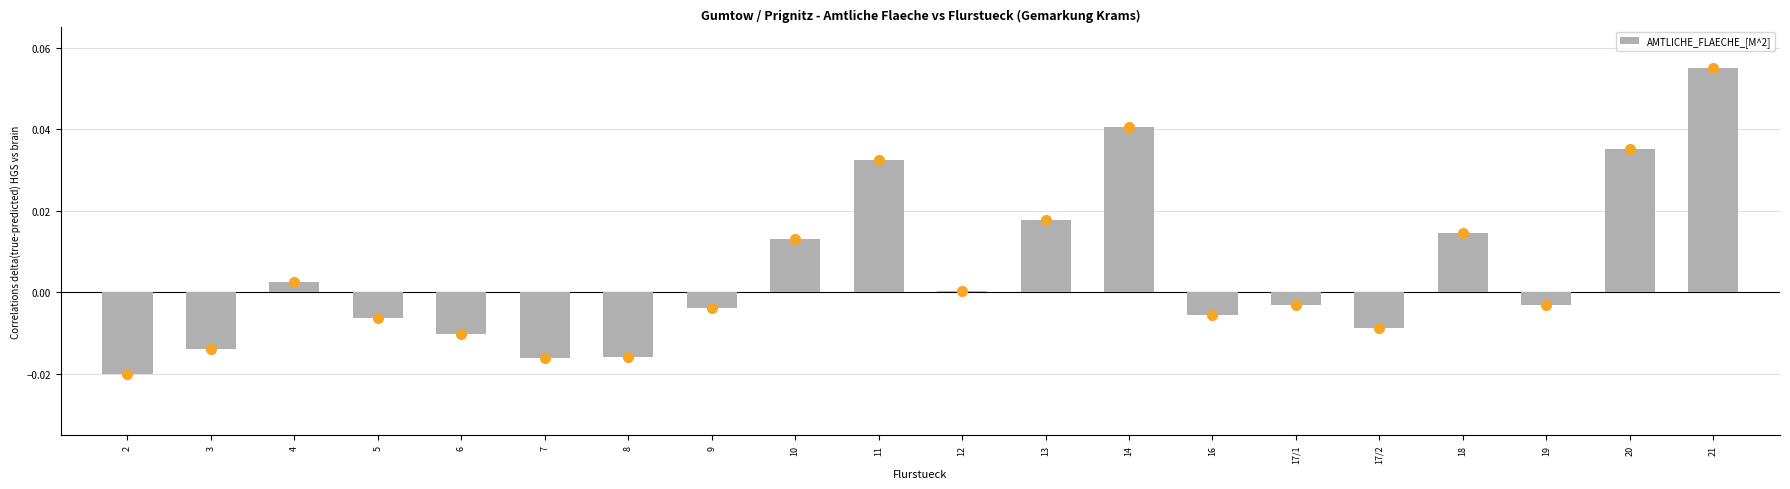

What is the change in value from 2 to 14?

+0.1